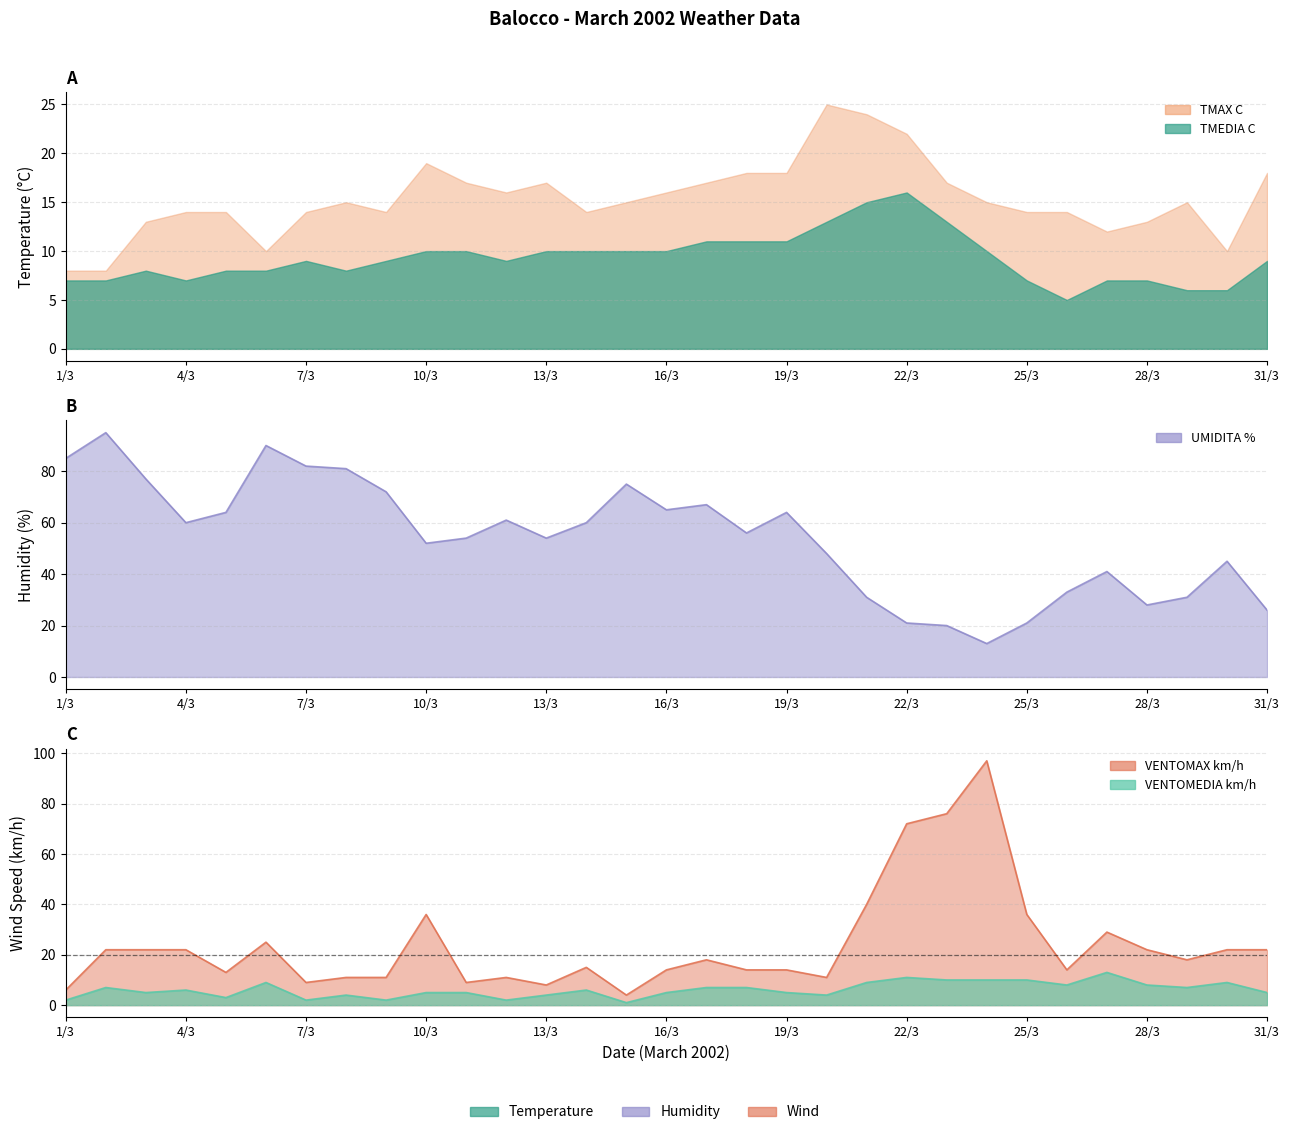

What position from the left is 16/3?

16